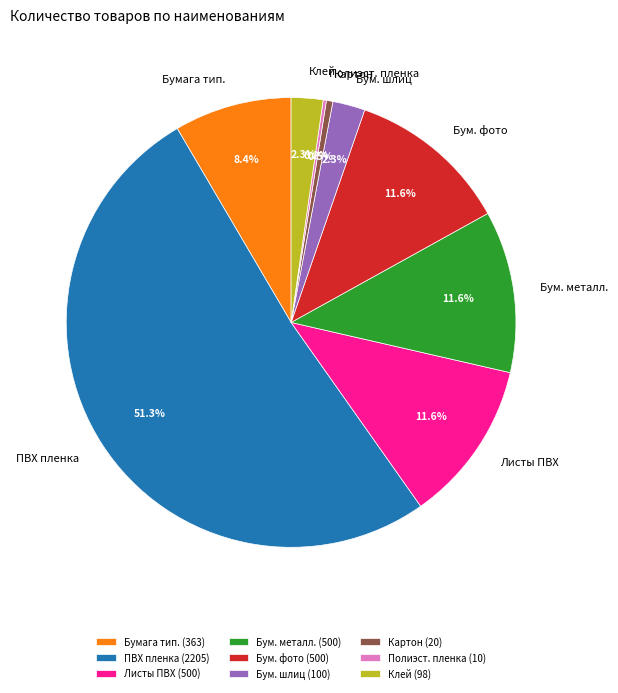

Which has a higher value, Бумага тип. or ПВХ пленка?

ПВХ пленка